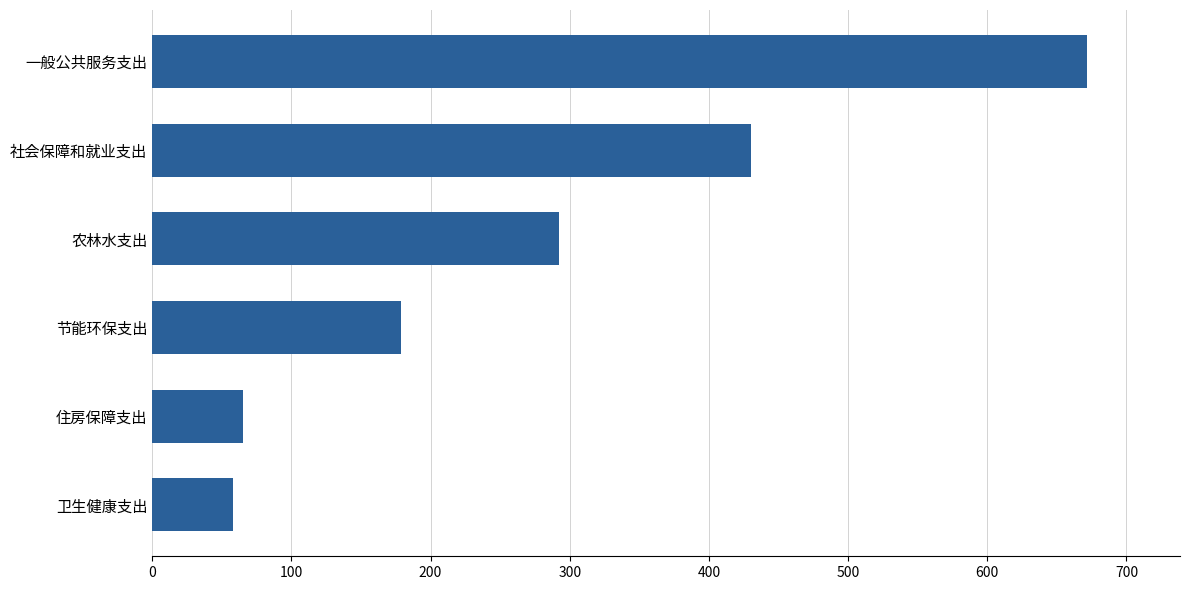

What is the difference between the maximum and minimum values?

613.1